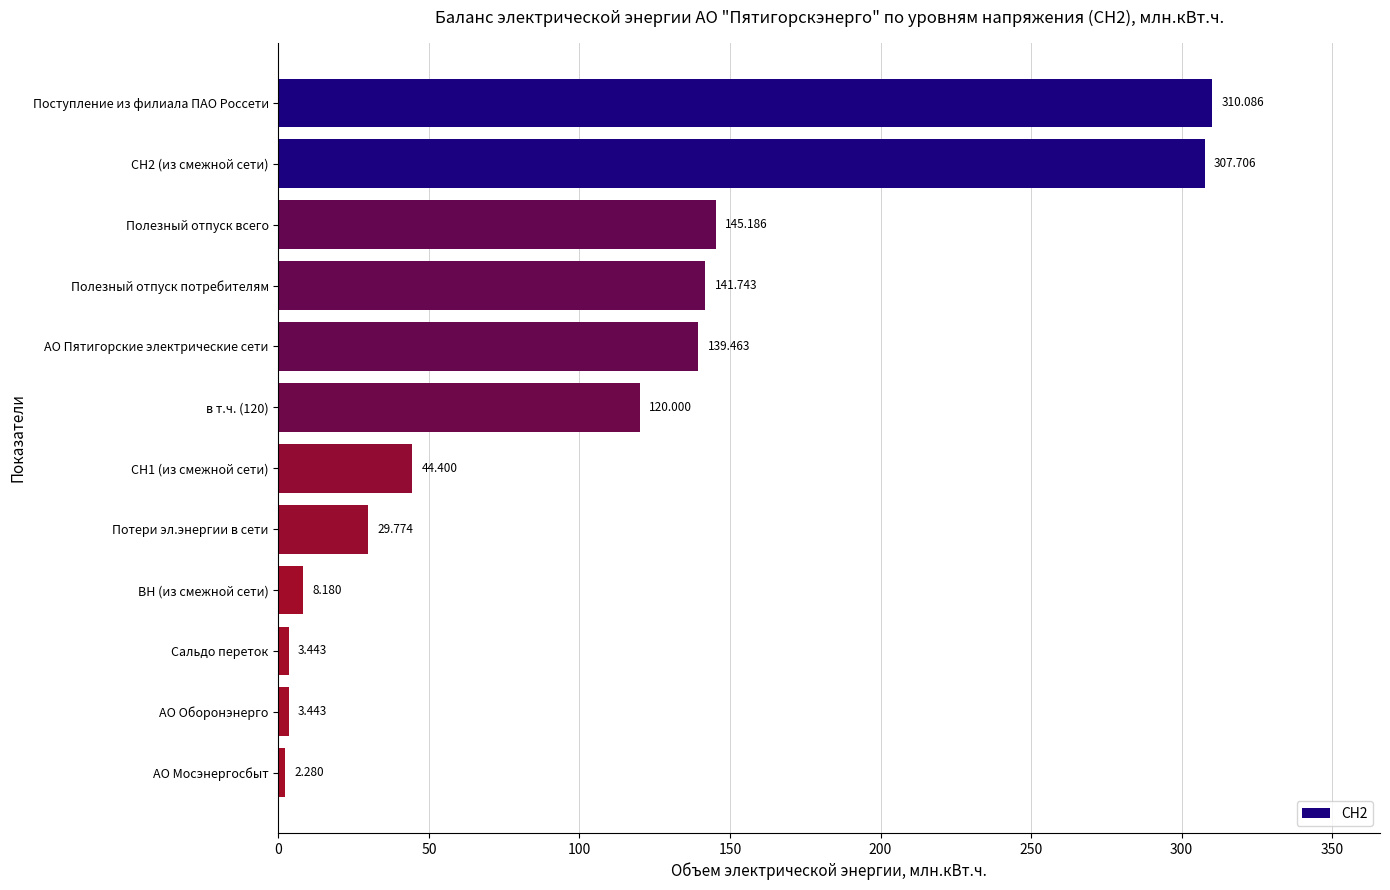

At which category does the chart reach its peak across all series?

Поступление из филиала ПАО Россети